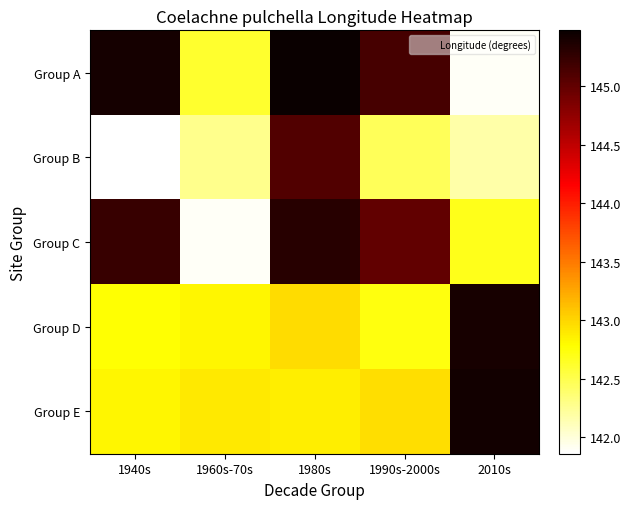

Reading right to left, list all the values displayed in this chart.

Group A: 2010s=141.9	1990s-2000s=145.1	1980s=145.5	1960s-70s=142.6	1940s=145.4
Group B: 2010s=142.2	1990s-2000s=142.5	1980s=145.1	1960s-70s=142.3	1940s=141.9
Group C: 2010s=142.7	1990s-2000s=145.0	1980s=145.3	1960s-70s=141.9	1940s=145.2
Group D: 2010s=145.4	1990s-2000s=142.7	1980s=143.0	1960s-70s=142.8	1940s=142.8
Group E: 2010s=145.4	1990s-2000s=143.0	1980s=142.9	1960s-70s=142.9	1940s=142.8